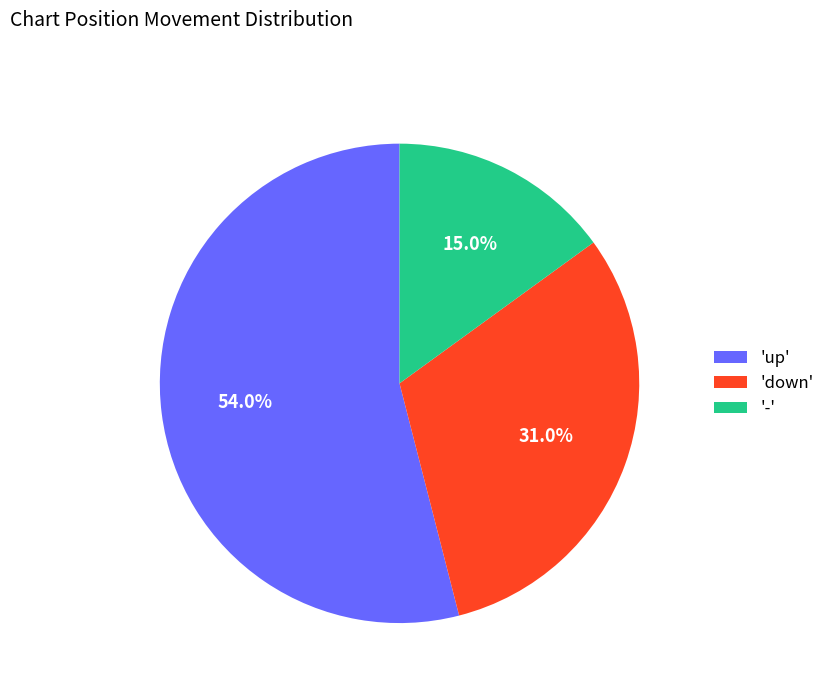

Rank the categories by value from highest to lowest.

'up', 'down', '-'